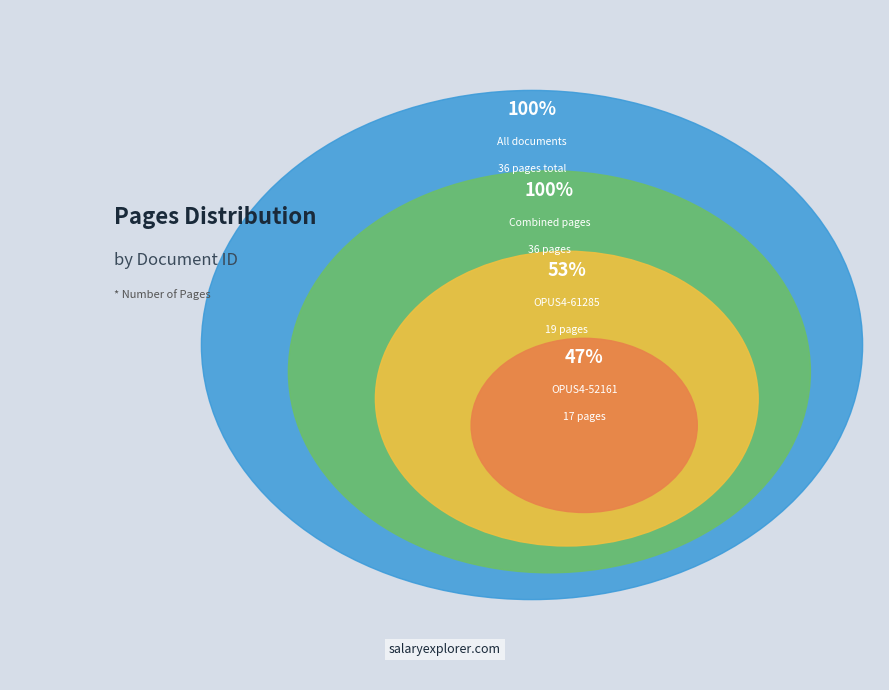

To the nearest percent, what is the combined percentage of OPUS4-52161 and OPUS4-61285?

100%